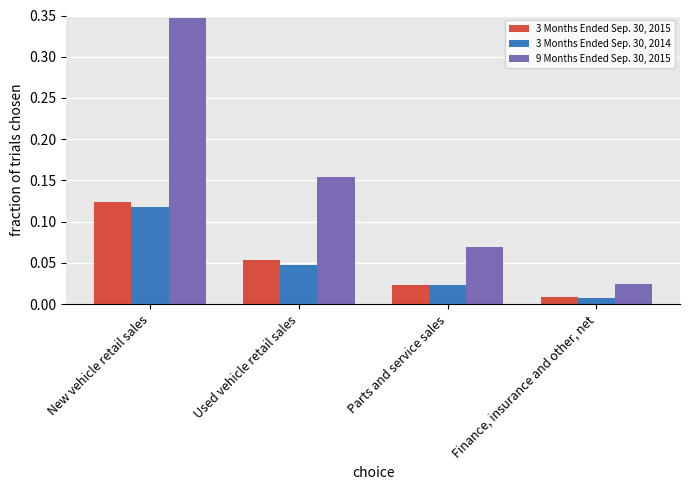

What is the label of the 4th bar from the left?

Finance, insurance and other, net